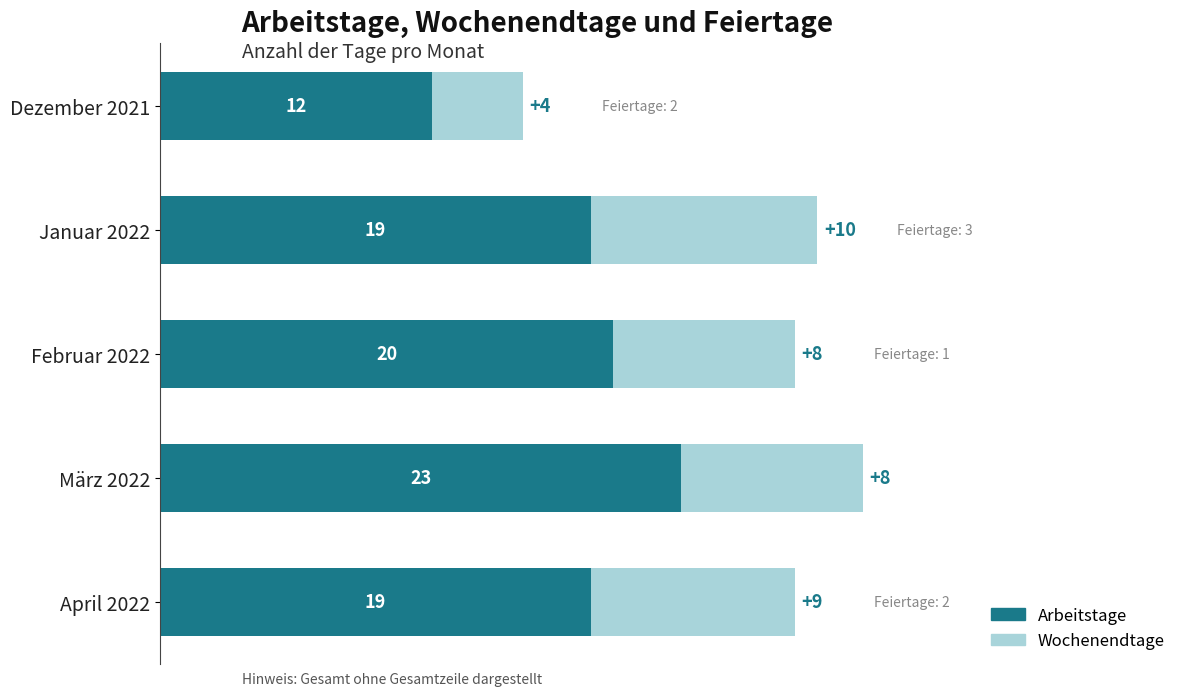

Which category has the lowest value in the Arbeitstage series?

Dezember 2021